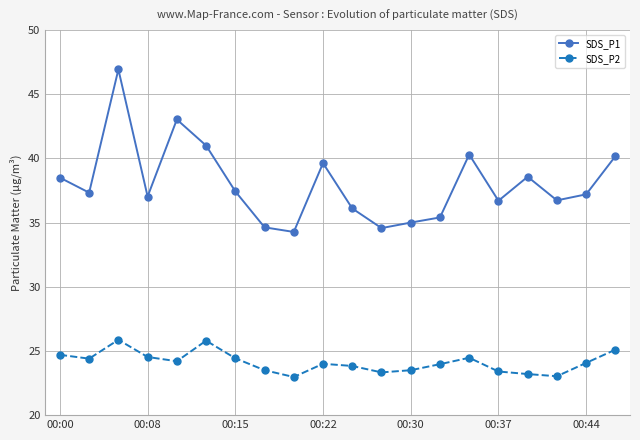

Rank the series by their maximum value, from highest to lowest.

SDS_P1, SDS_P2